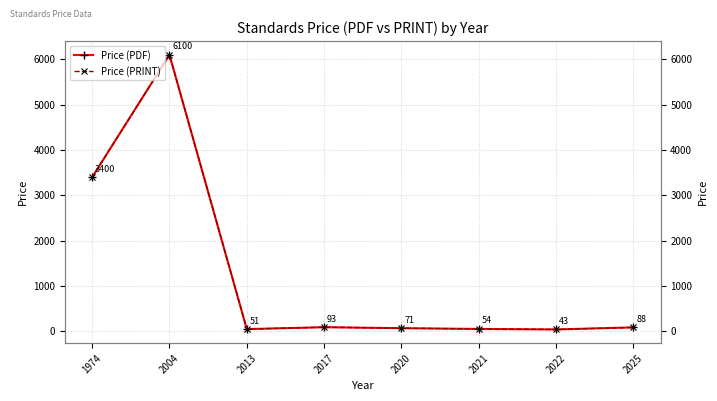

What is the minimum value shown in the chart?

43.0